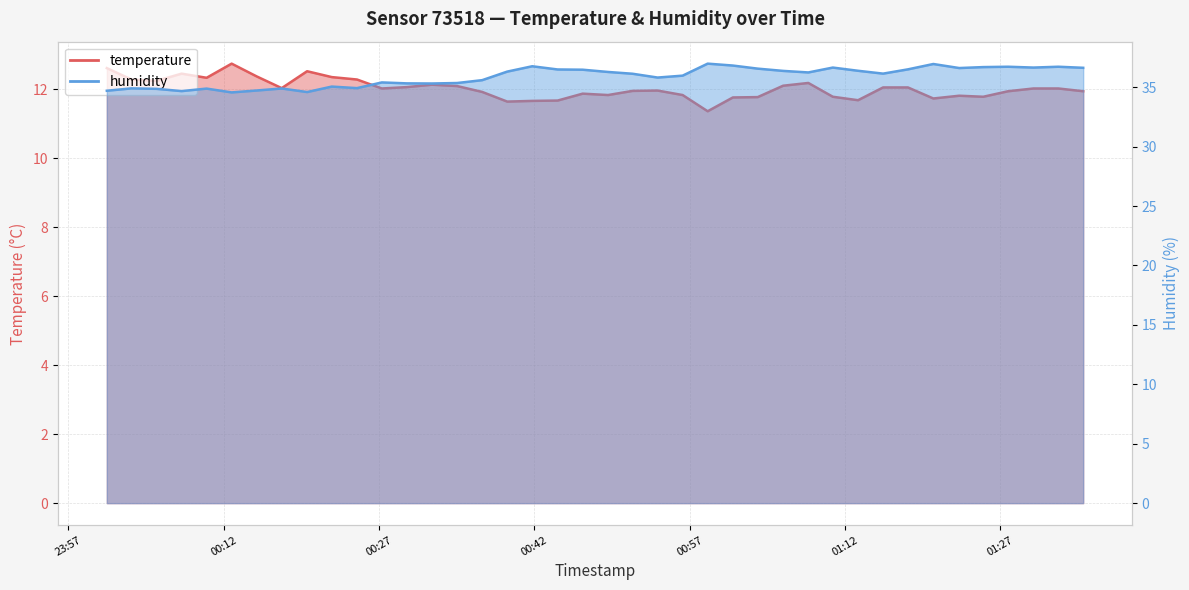

At which label does temperature first exceed 12?

2022-09-01T00:00:44